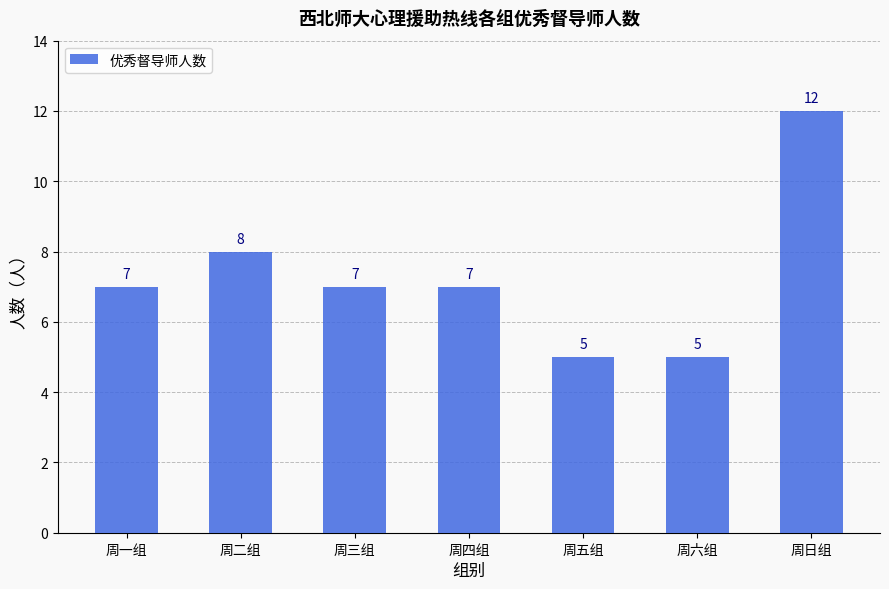

What is the difference between the maximum and minimum values?

7